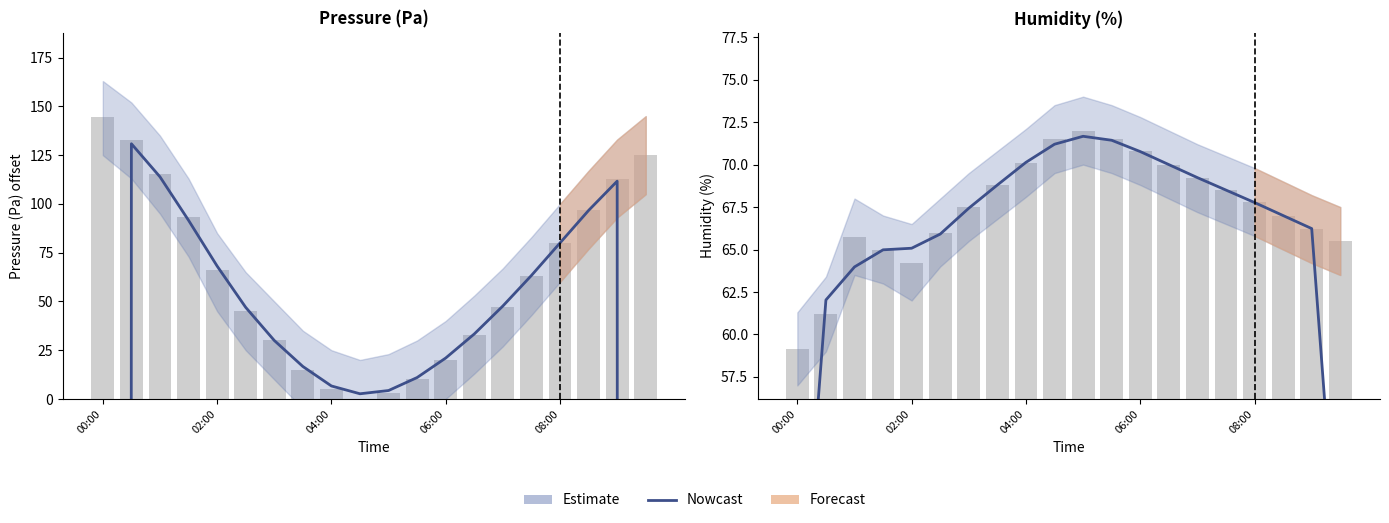

Reading left to right, list all the values displayed in this chart.

40.1	62.0	64.0	65.0	65.1	65.9	67.4	68.8	70.1	71.2	71.7	71.4	70.8	70.0	69.2	68.5	67.8	67.0	66.2	43.9